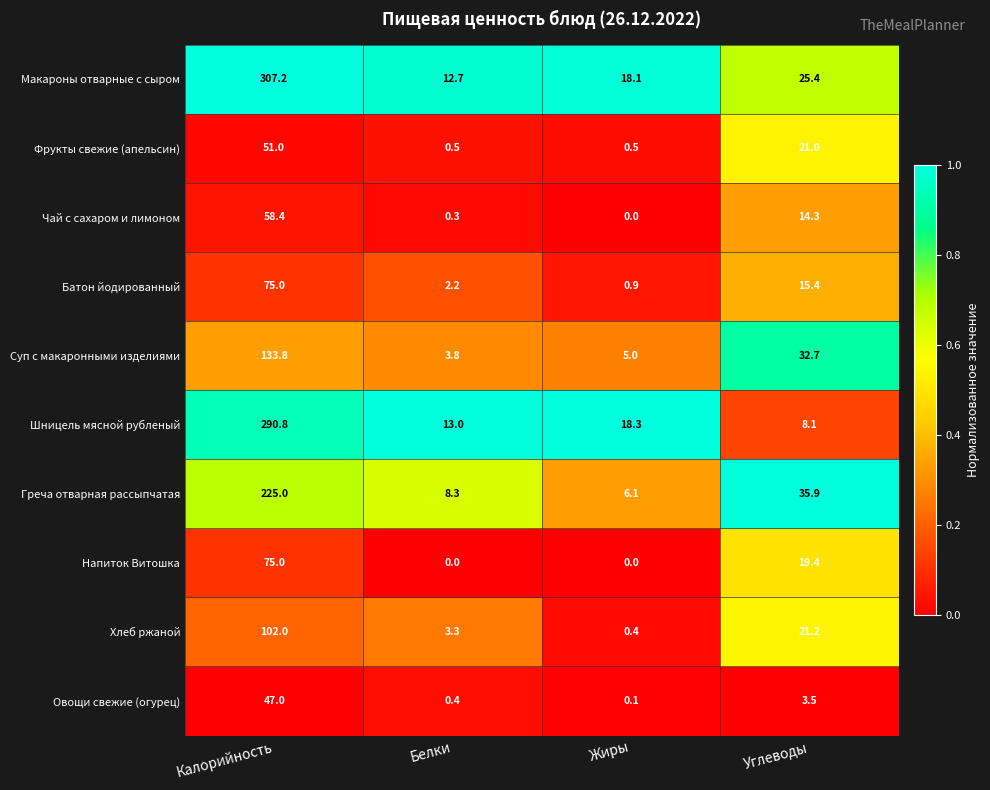

At which label is Суп с макаронными изделиями closest to 68?

Углеводы